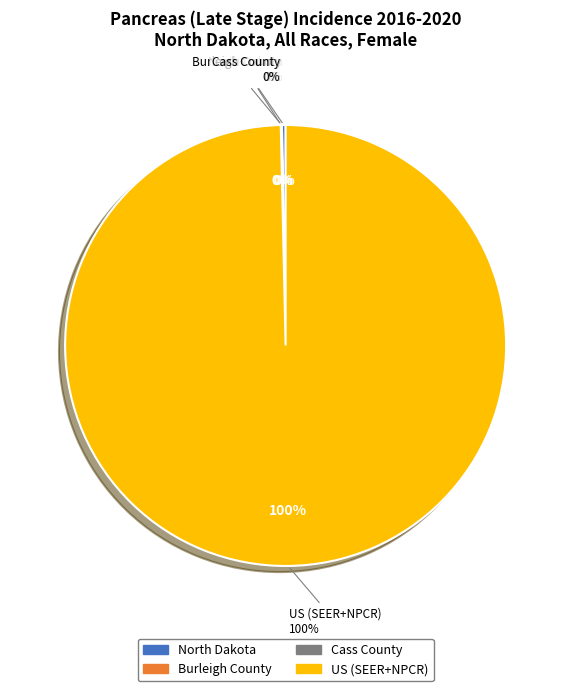

Which category accounts for the majority?

US (SEER+NPCR)